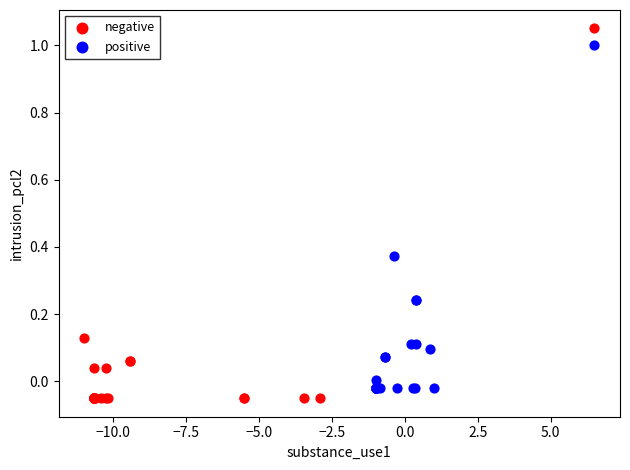

What are all the series names shown in the legend?

negative, positive